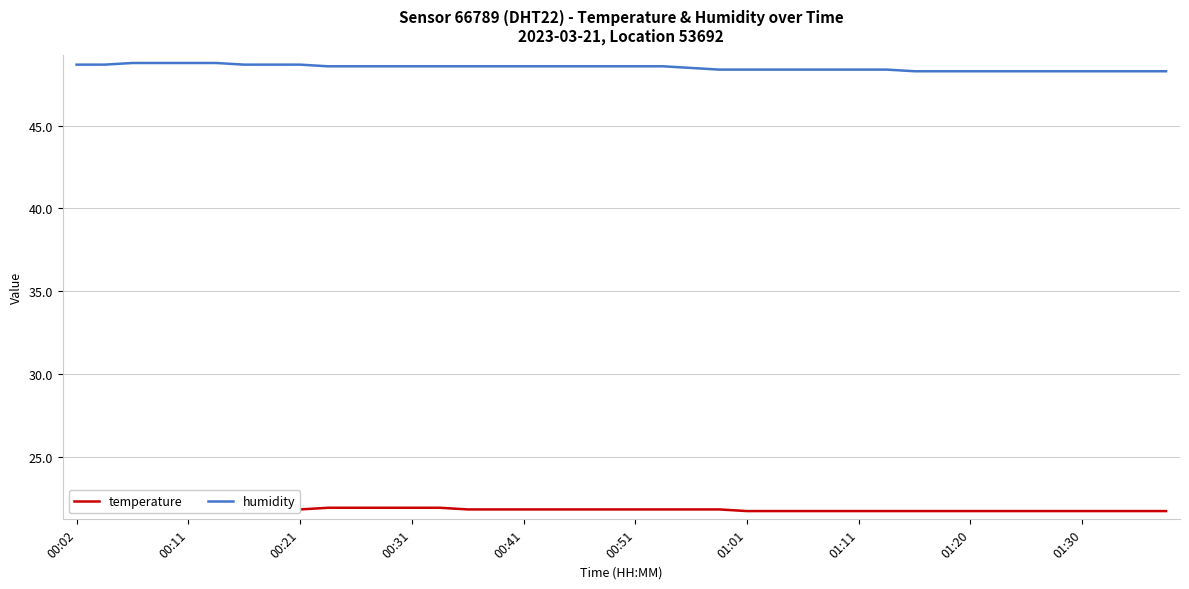

Count the temperature values in the range 21 to 22.

40